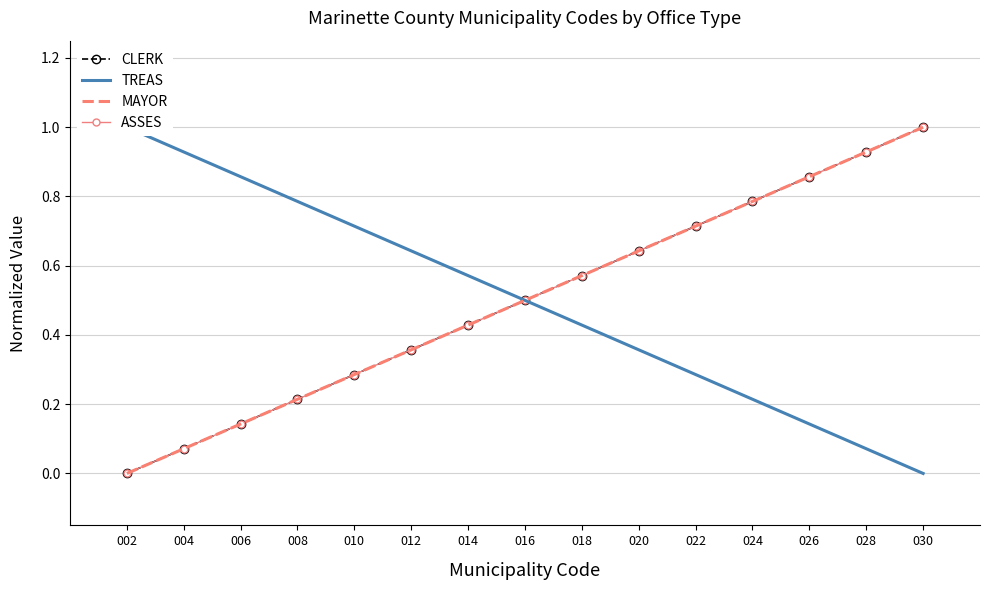

Which category has the lowest value in the CLERK series?

002